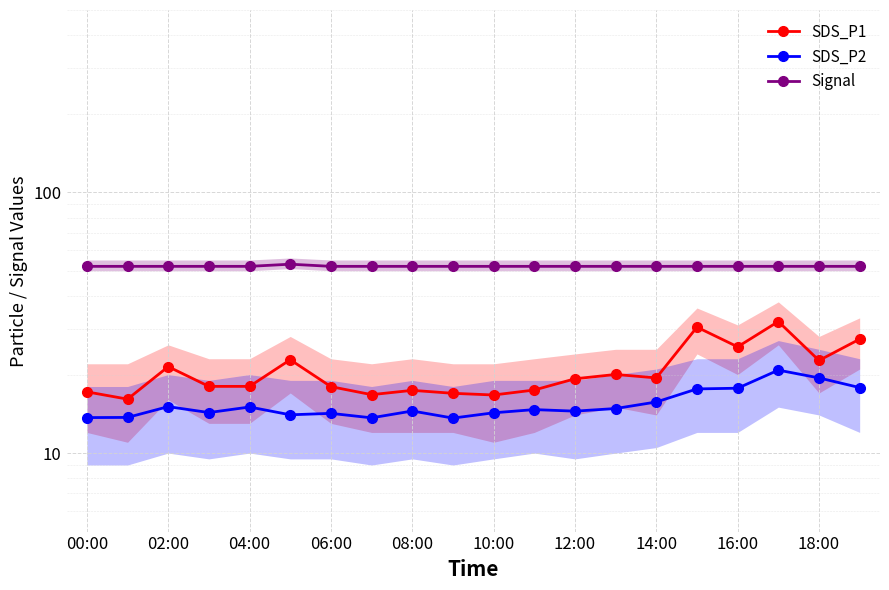

Which series has the widest spread of values?

SDS_P1